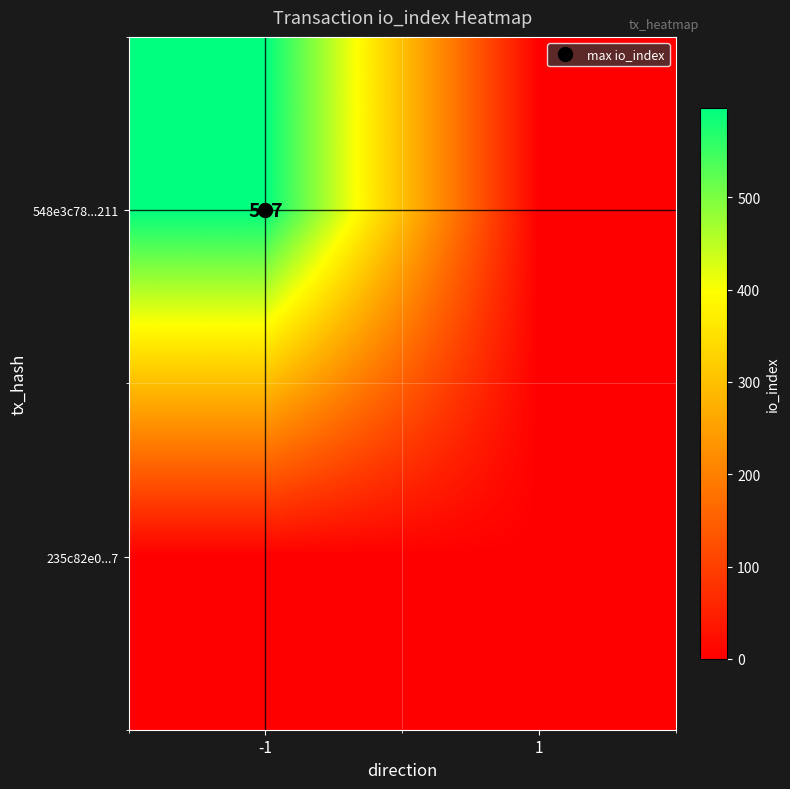

Count the number of data series in this chart.

2